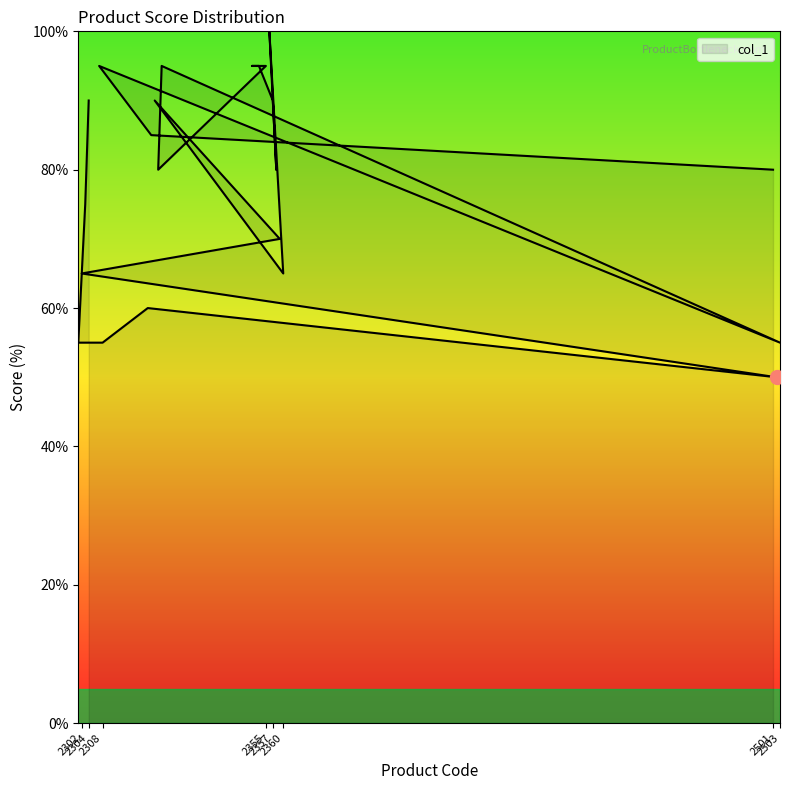

The value at 2304 is 90.0. True or false?

True